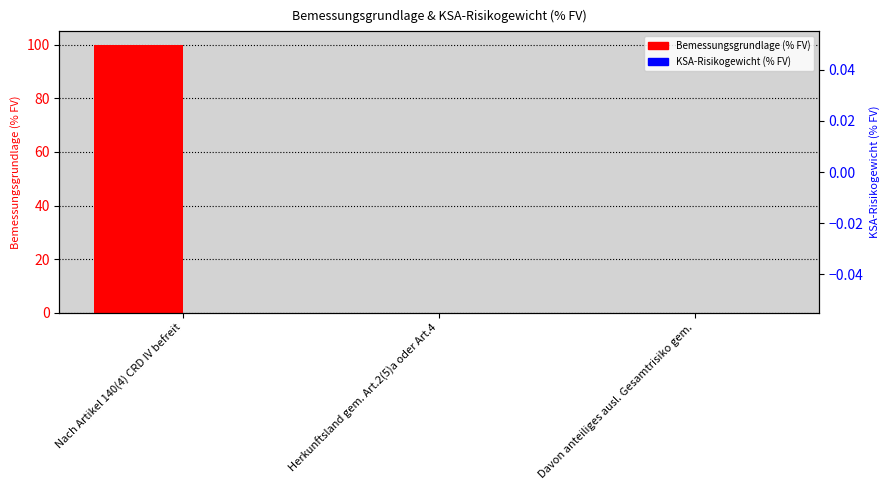

The KSA-Risikogewicht (% FV) series shows 0.0 at Herkunftsland gem. Art.2(5)a oder Art.4. True or false?

True